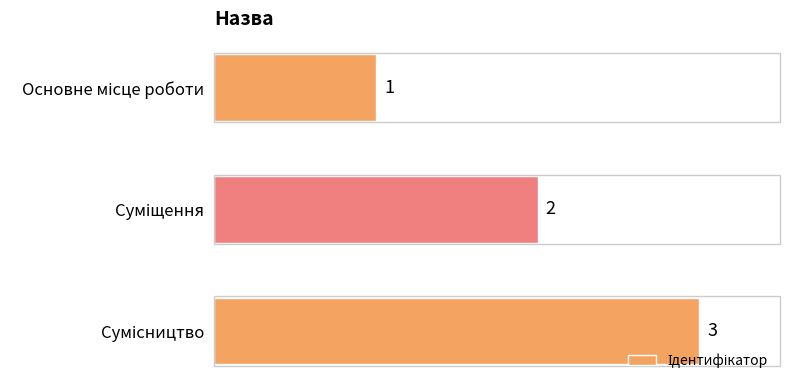

What is the sum of all values?

6